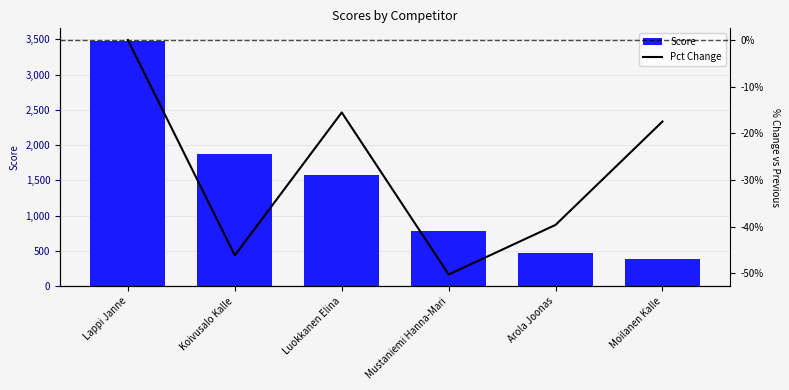

Which series has the largest total across all categories?

Score